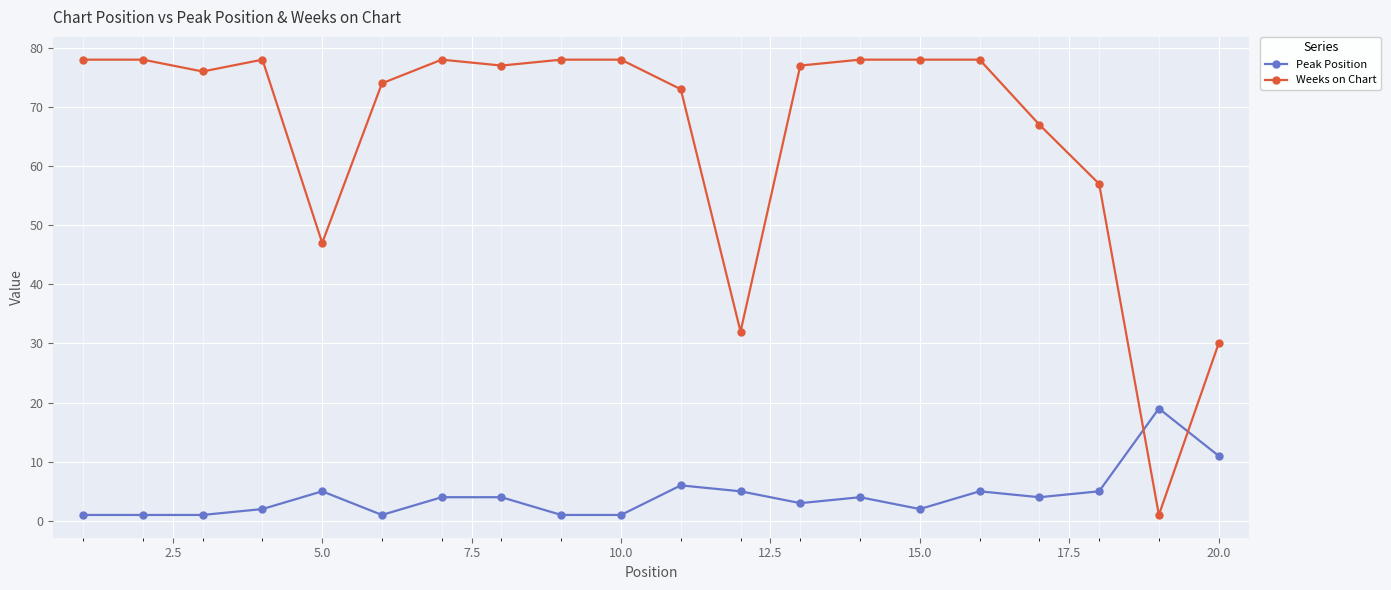

Reading left to right, transcribe all the data shown in this chart.

Peak Position: 1	1	1	2	5	1	4	4	1	1	6	5	3	4	2	5	4	5	19	11
Weeks on Chart: 78	78	76	78	47	74	78	77	78	78	73	32	77	78	78	78	67	57	1	30